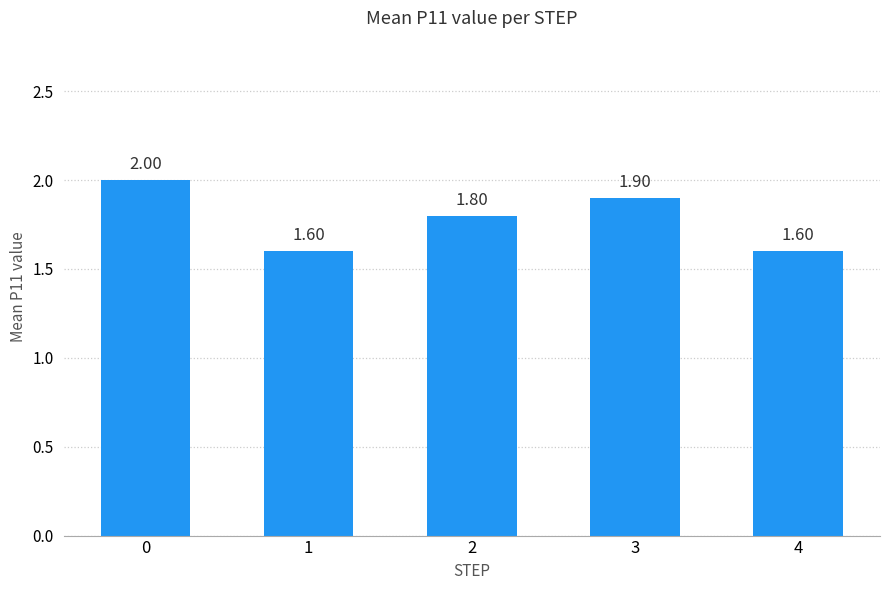

Count the number of categories in the chart.

5